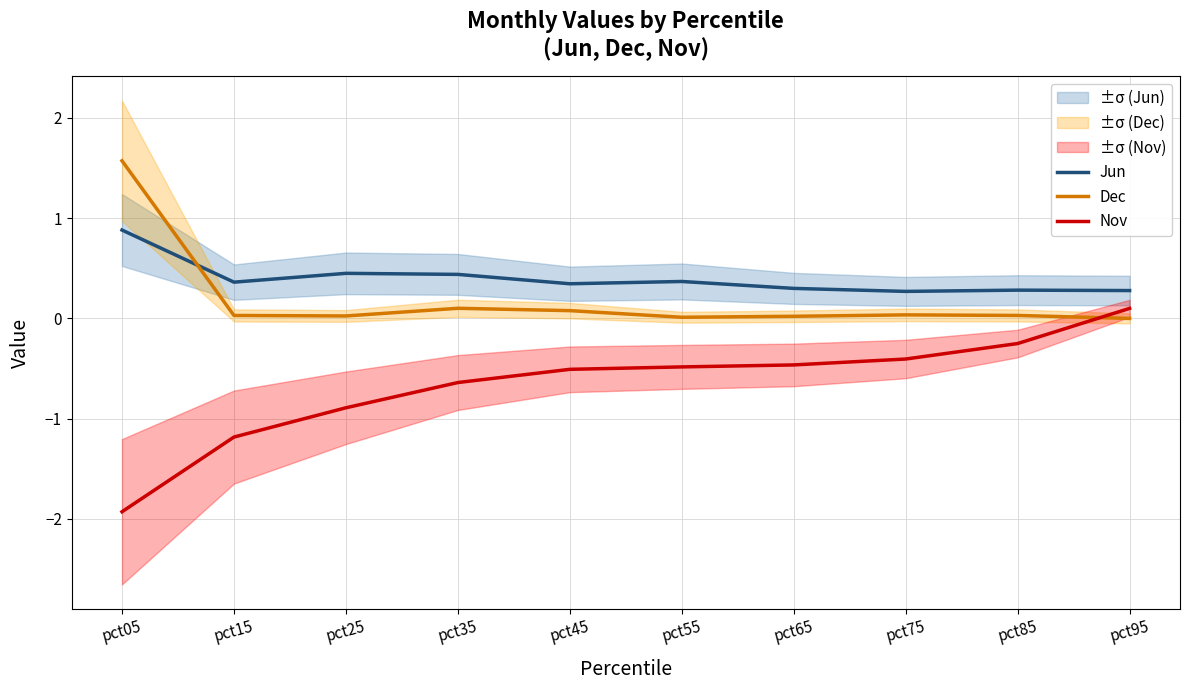

What are all the series names shown in the legend?

Jun, Dec, Nov